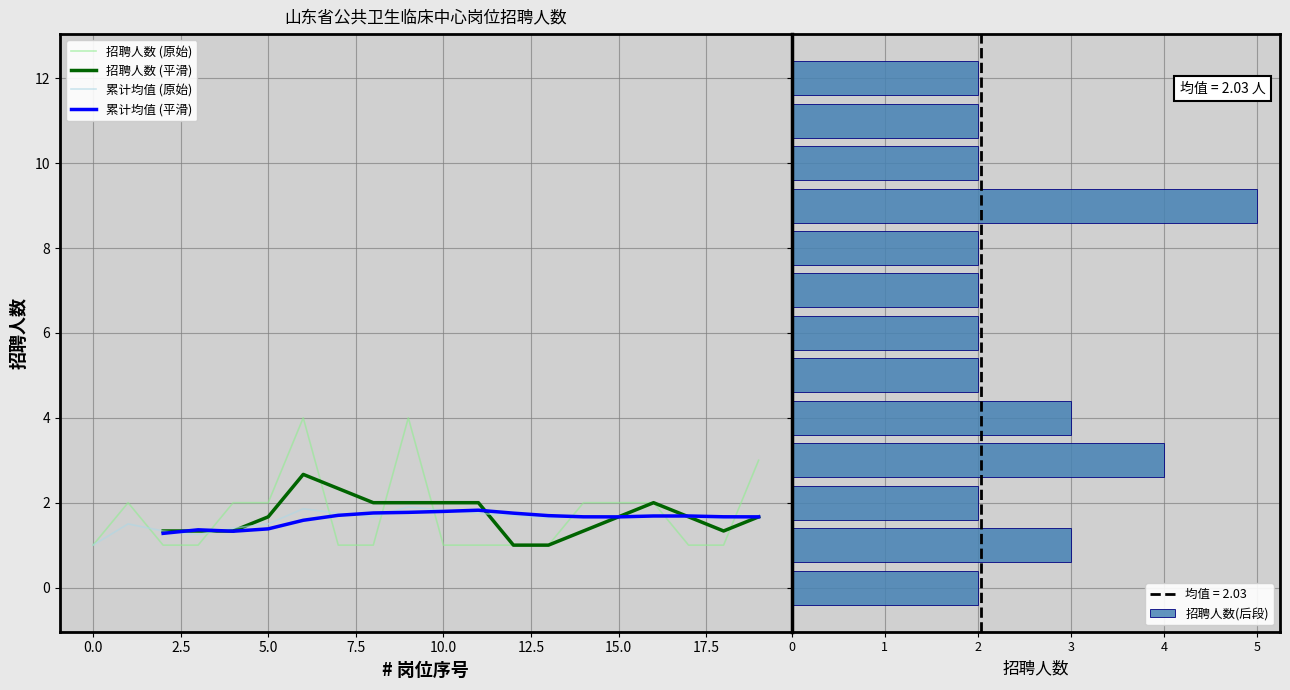

What is the lowest value of the 招聘人数 (原始) series?

1.0